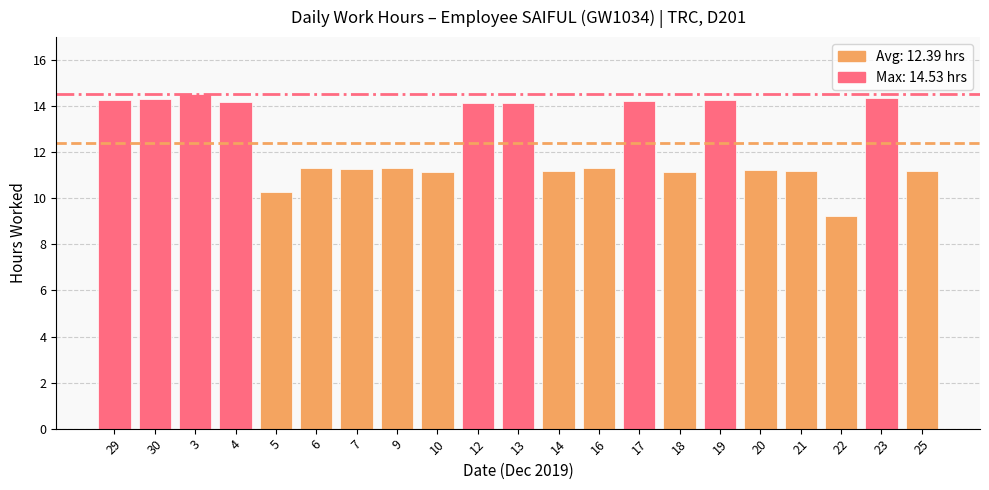

Read the value at 4.

14.2